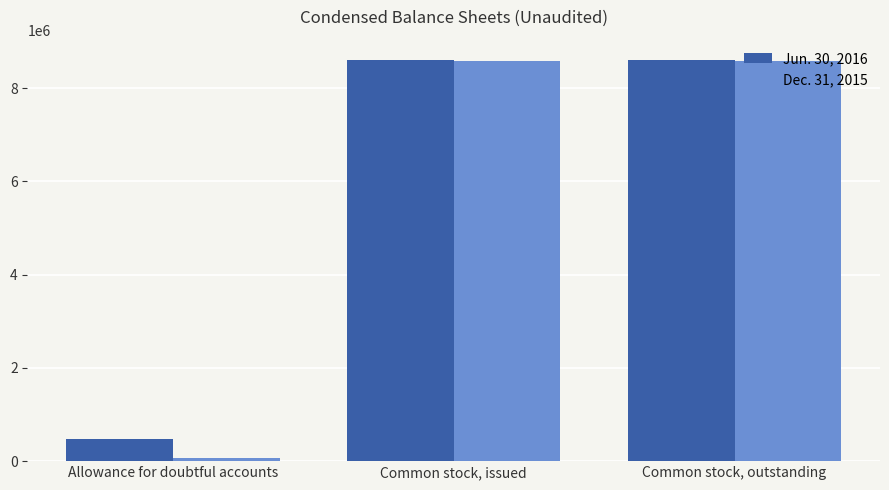

Reading left to right, list all the values displayed in this chart.

Jun. 30, 2016: 470748	8610453	8610453
Dec. 31, 2015: 75000	8583511	8583511